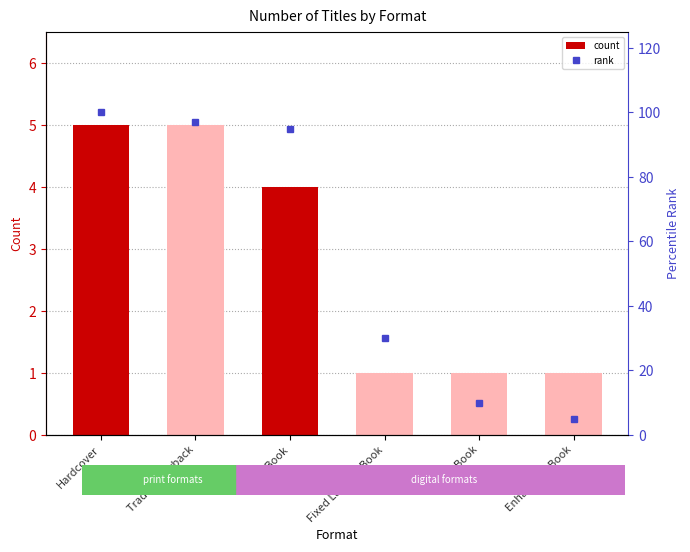

Which has a higher value, Enhanced eBook or eBook?

eBook